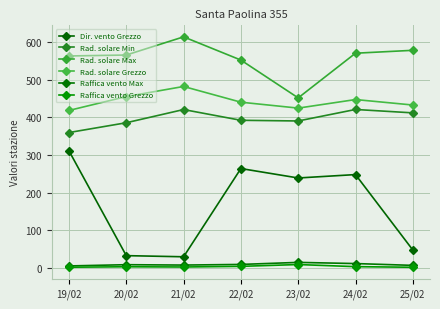

Is the value of Dir. vento Grezzo at 24/02 greater than the value of Rad. solare Max at 19/02?

No